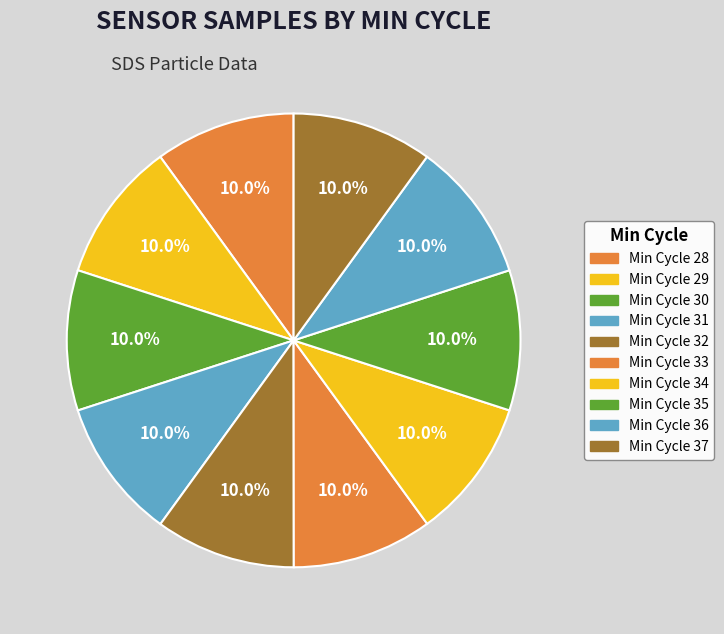

How many slices are in this pie chart?

10